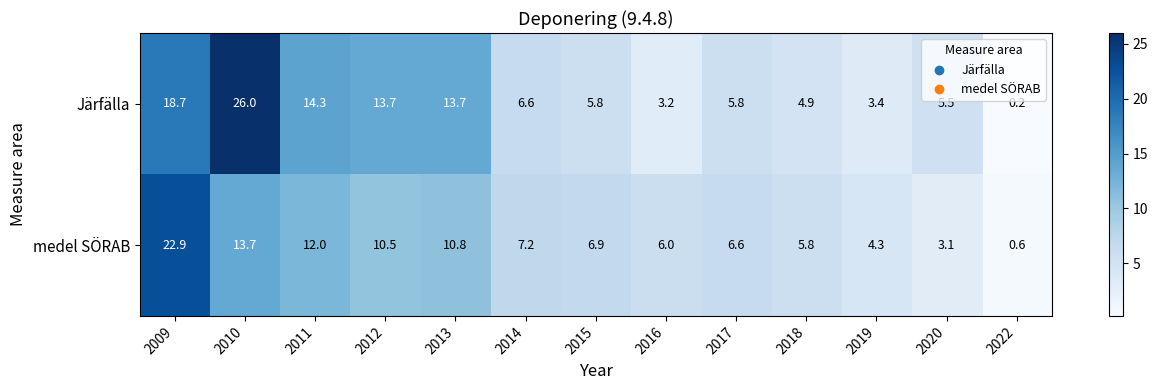

Which series has the widest spread of values?

Järfälla